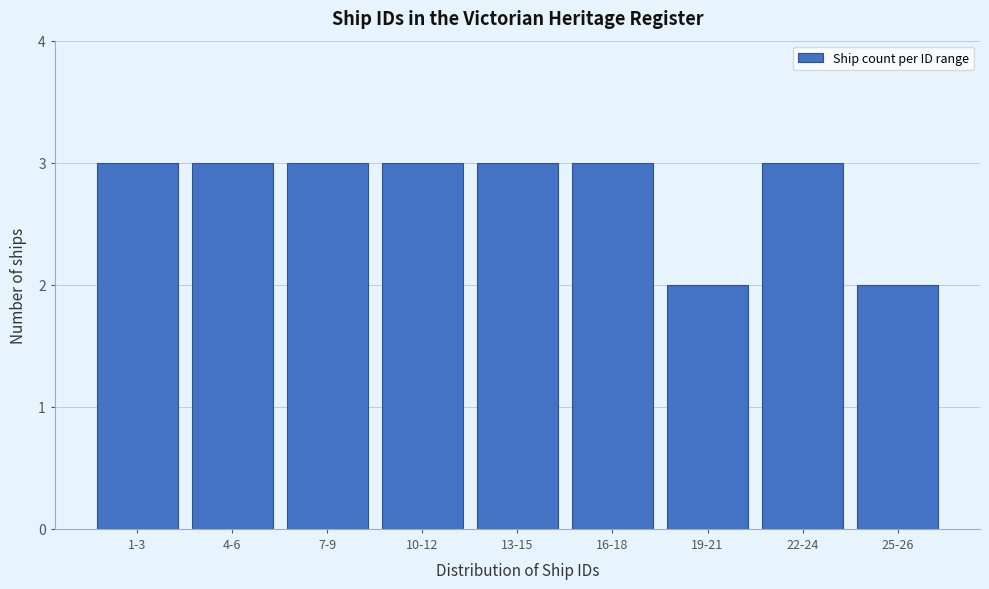

Reading left to right, transcribe all the data shown in this chart.

1-3=3	4-6=3	7-9=3	10-12=3	13-15=3	16-18=3	19-21=2	22-24=3	25-26=2